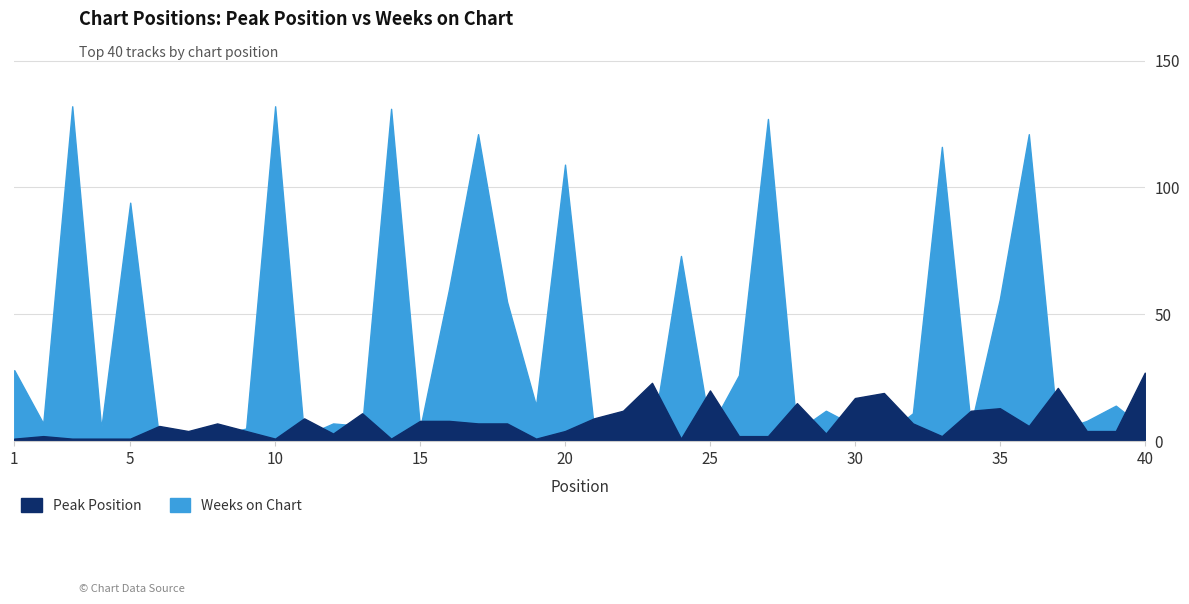

At 24, list the series in order from smallest to largest.

Peak Position, Weeks on Chart